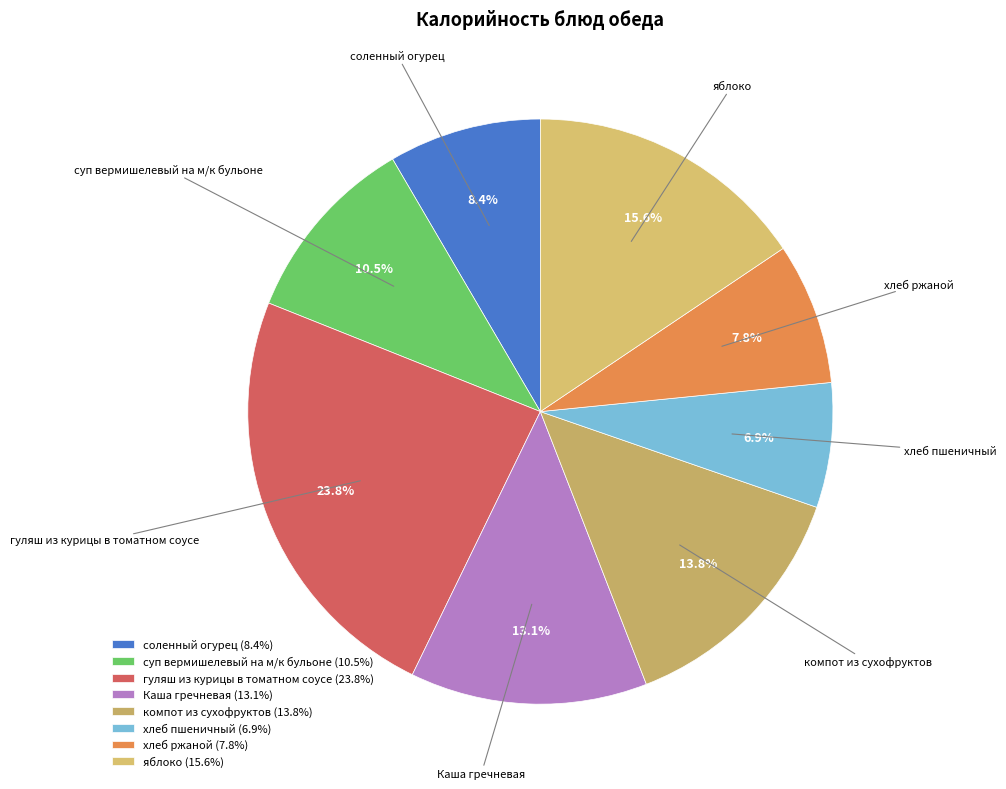

Does компот из сухофруктов represent more than half of the total?

No